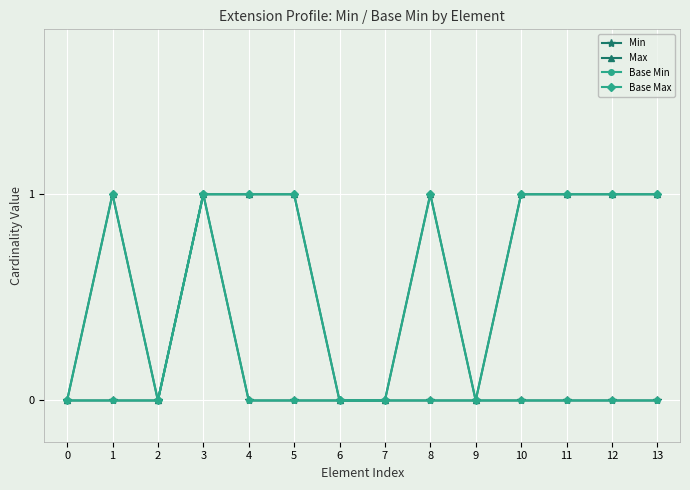

Does the chart have visible grid lines?

Yes